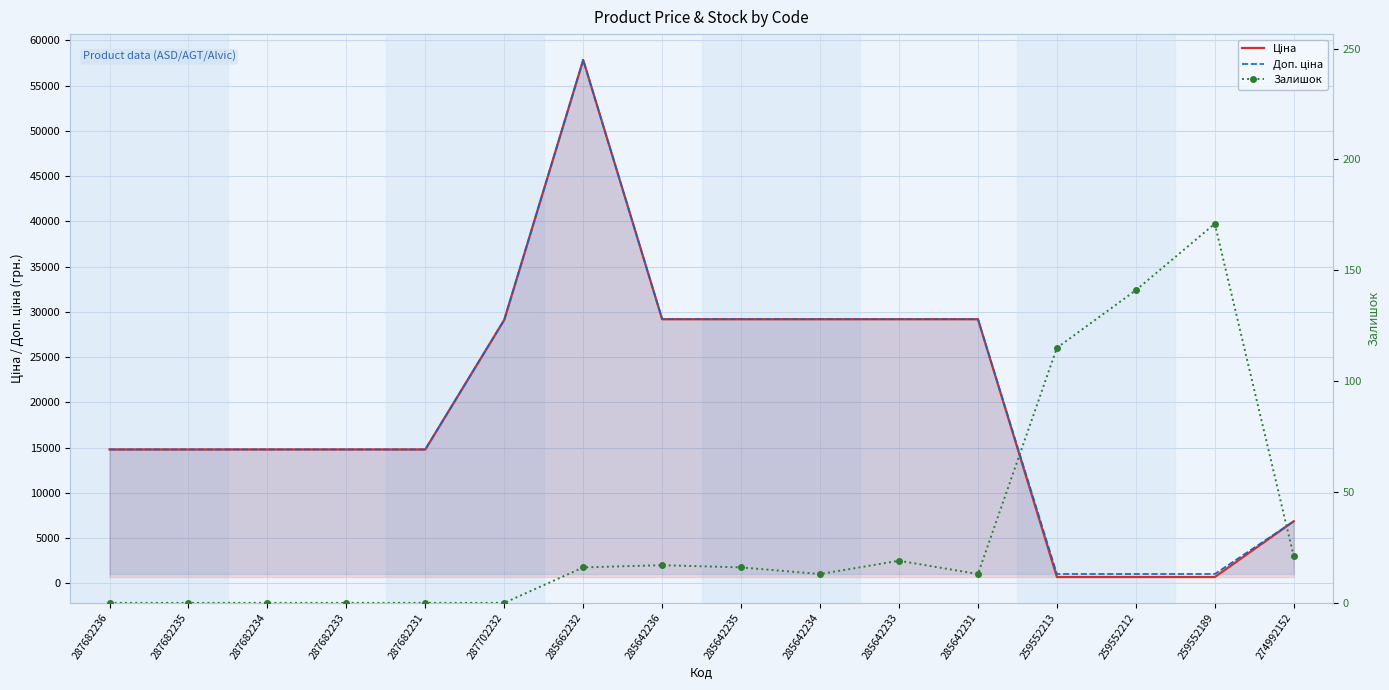

Rank the series at 285642236 from lowest to highest value.

Залишок, Ціна, Доп. ціна